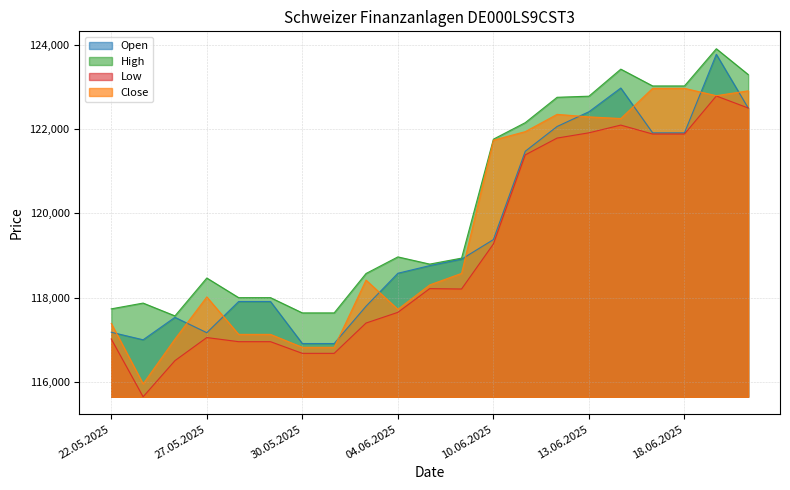

Where is the first local maximum for High?

23.05.2025